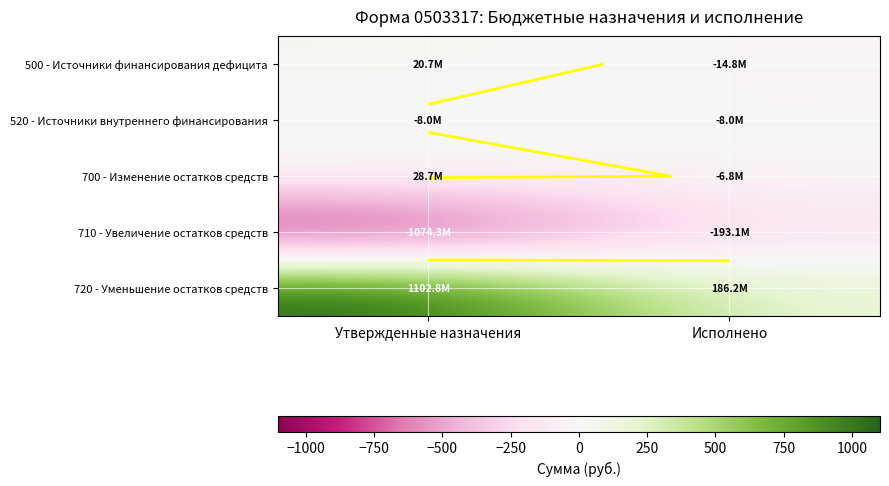

How many data points in 500 - Источники финансирования дефицита are above 20?

1